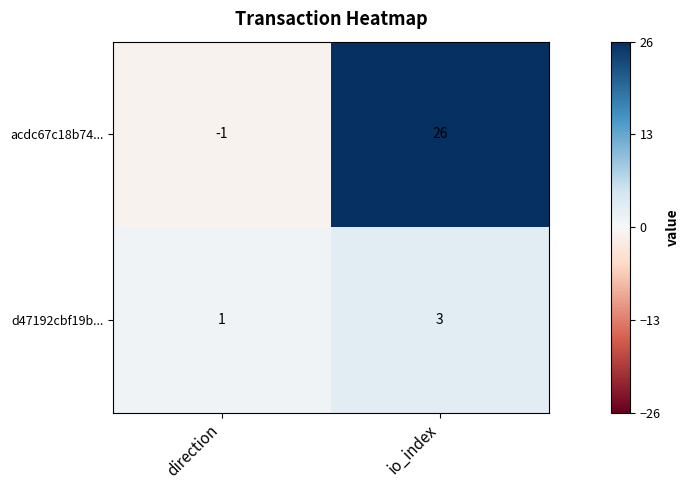

At how many categories does at least one series exceed 10?

1